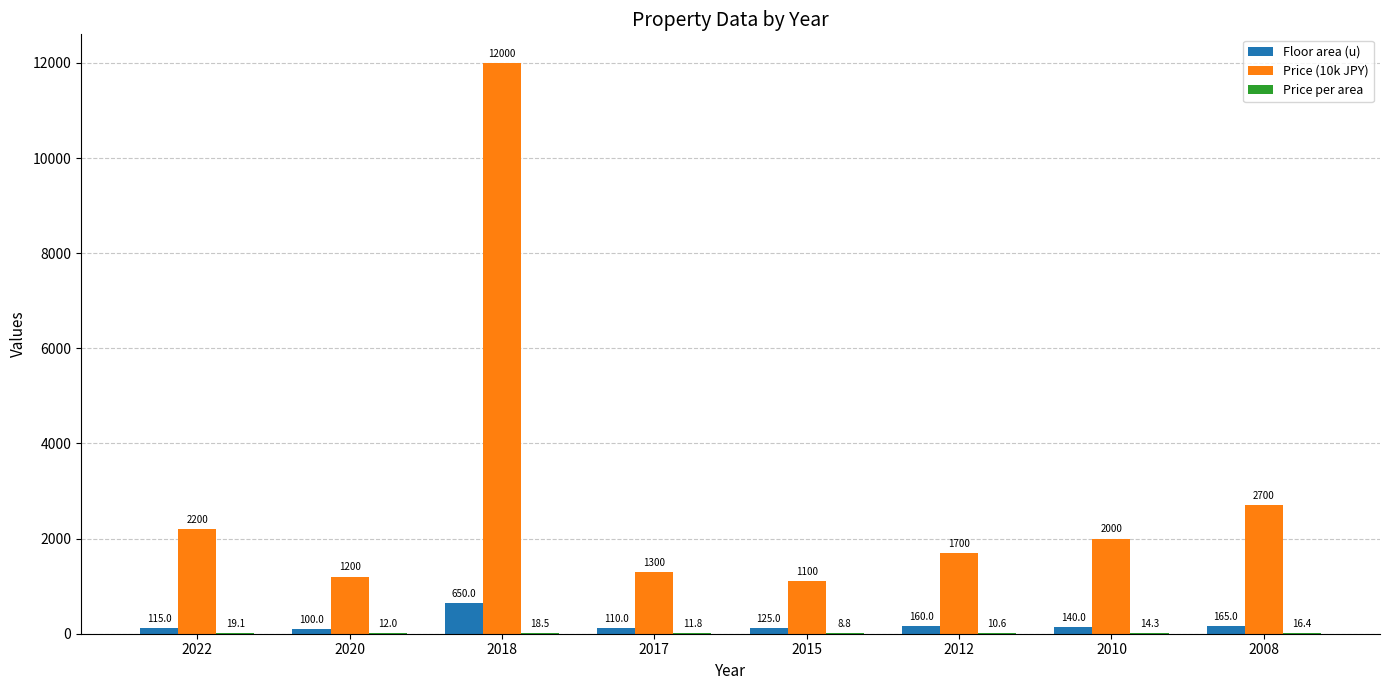

Which category has the highest value across all series?

2018